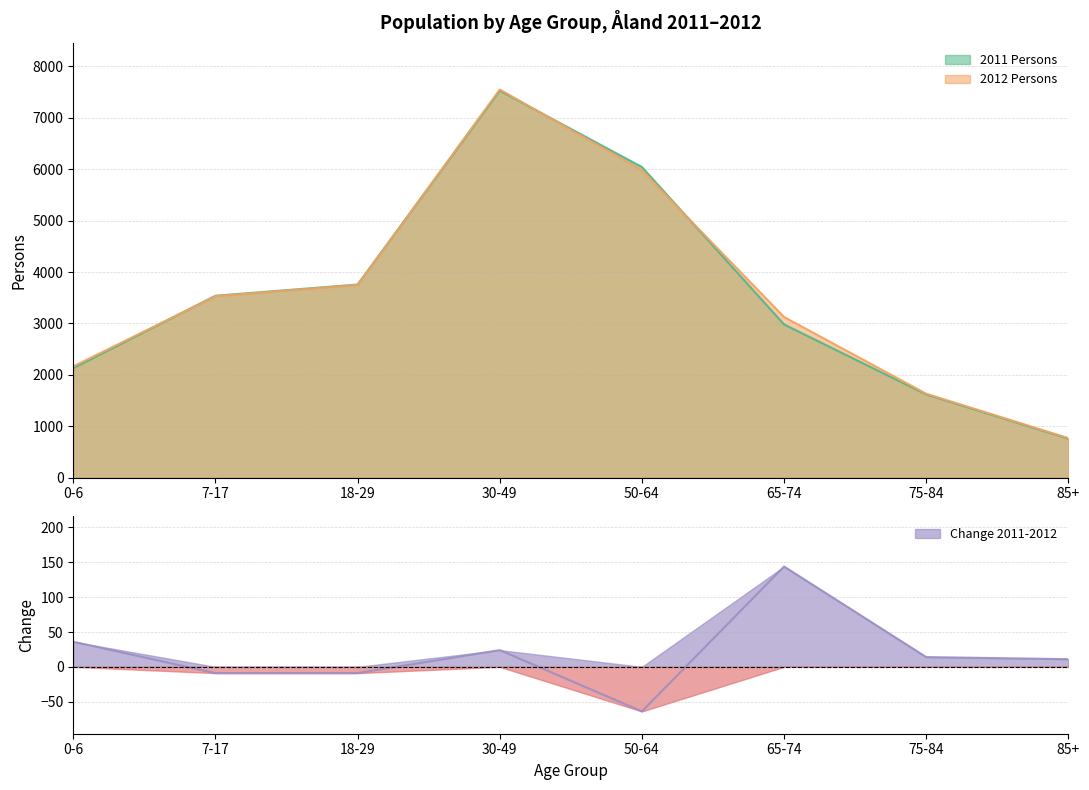

Count the number of data series in this chart.

3